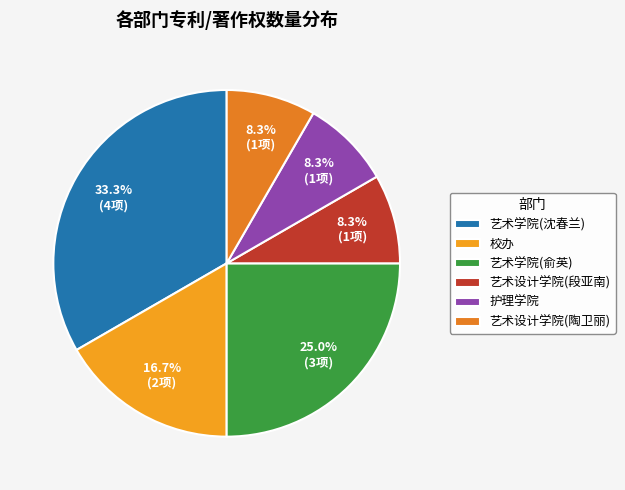

To the nearest percent, what is the difference between the largest and smallest slice percentages?

25%